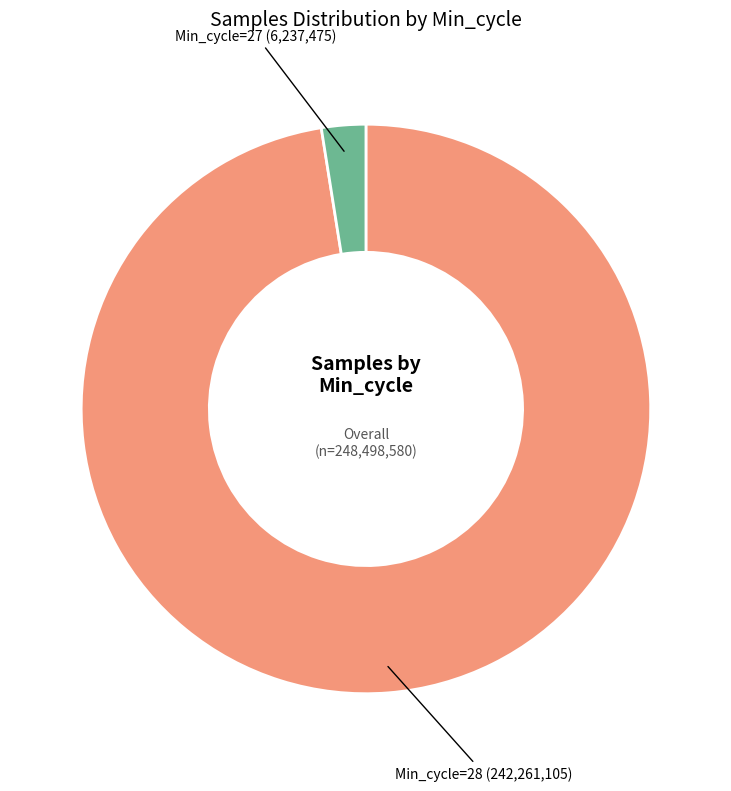

Does any single category account for the majority?

Yes